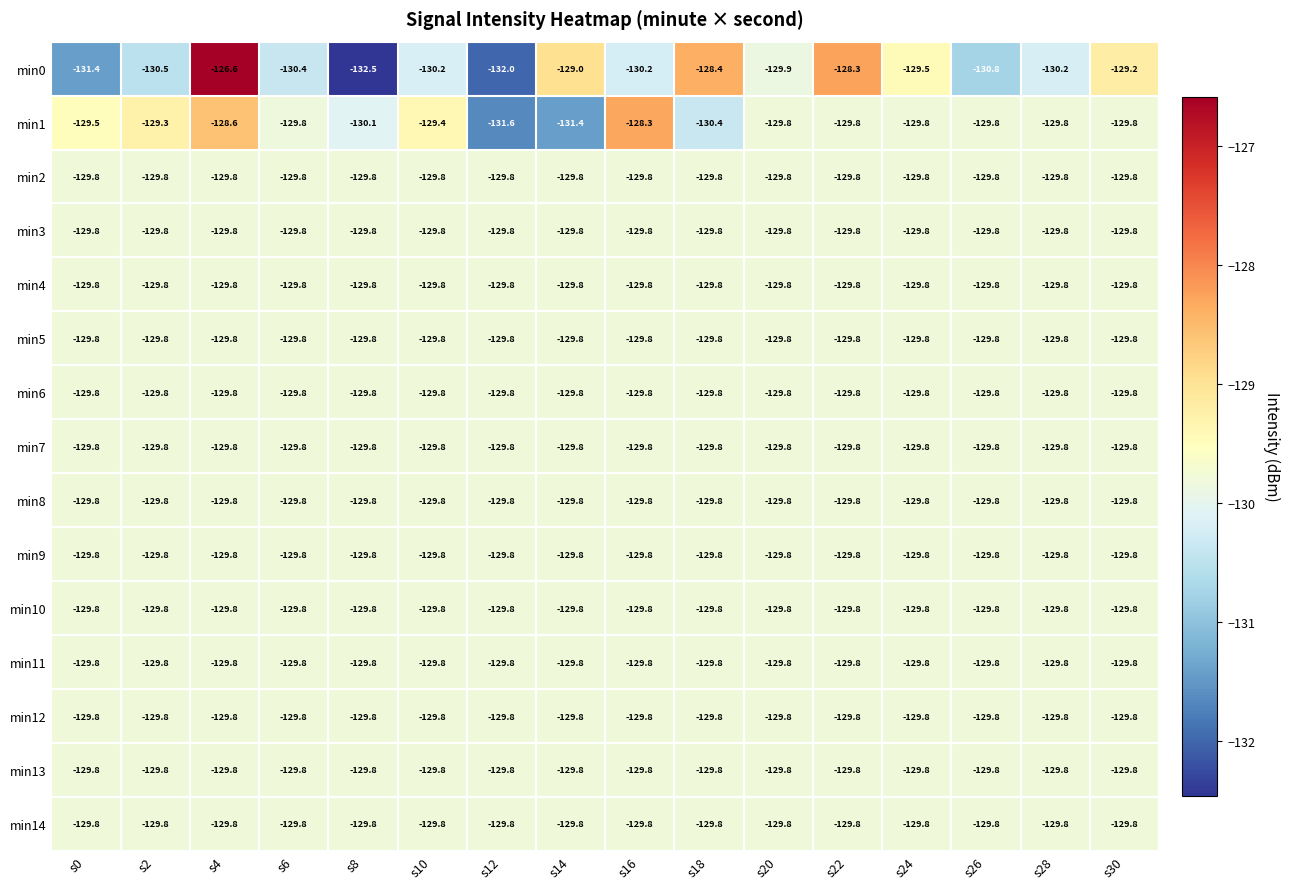

True or false: min14 has a value of -129.8 at s30.

True